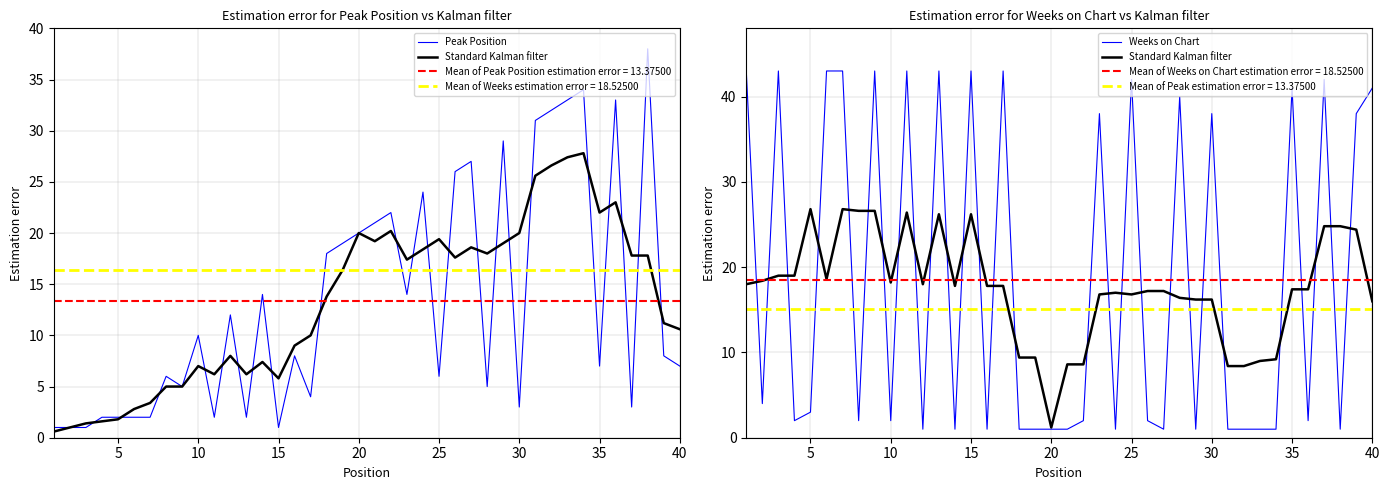

List the series in order of their peak value, lowest first.

Standard Kalman filter, Peak Position, Weeks on Chart